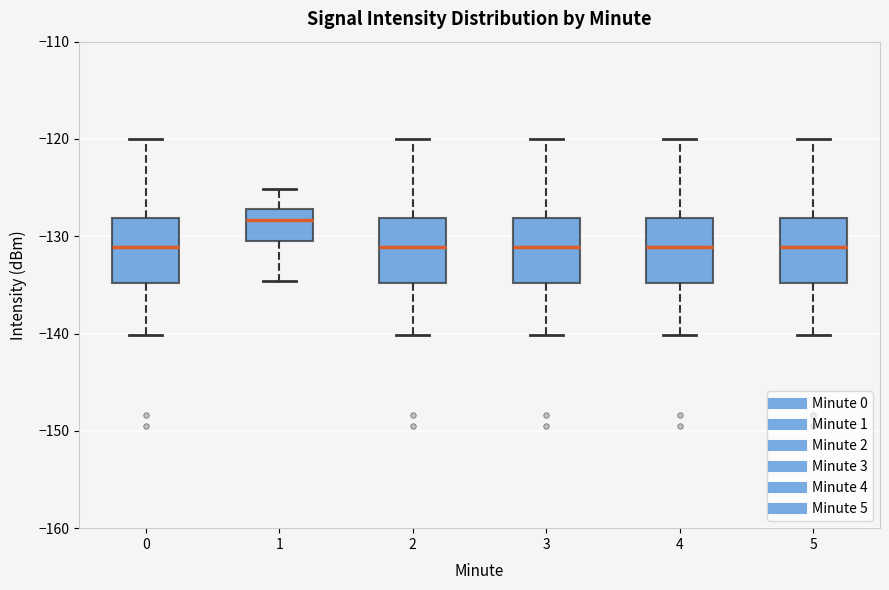

Reading left to right, transcribe this box plot: for each box, give where its median line is, the range the box spans, and where its two whiskers end, as read against the y-axis. The values are not printed on the chart, so give them approximately, as read against the axis.

0: median -131, box -135 to -128, whiskers -140 to -120
1: median -128, box -130 to -127, whiskers -135 to -125
2: median -131, box -135 to -128, whiskers -140 to -120
3: median -131, box -135 to -128, whiskers -140 to -120
4: median -131, box -135 to -128, whiskers -140 to -120
5: median -131, box -135 to -128, whiskers -140 to -120